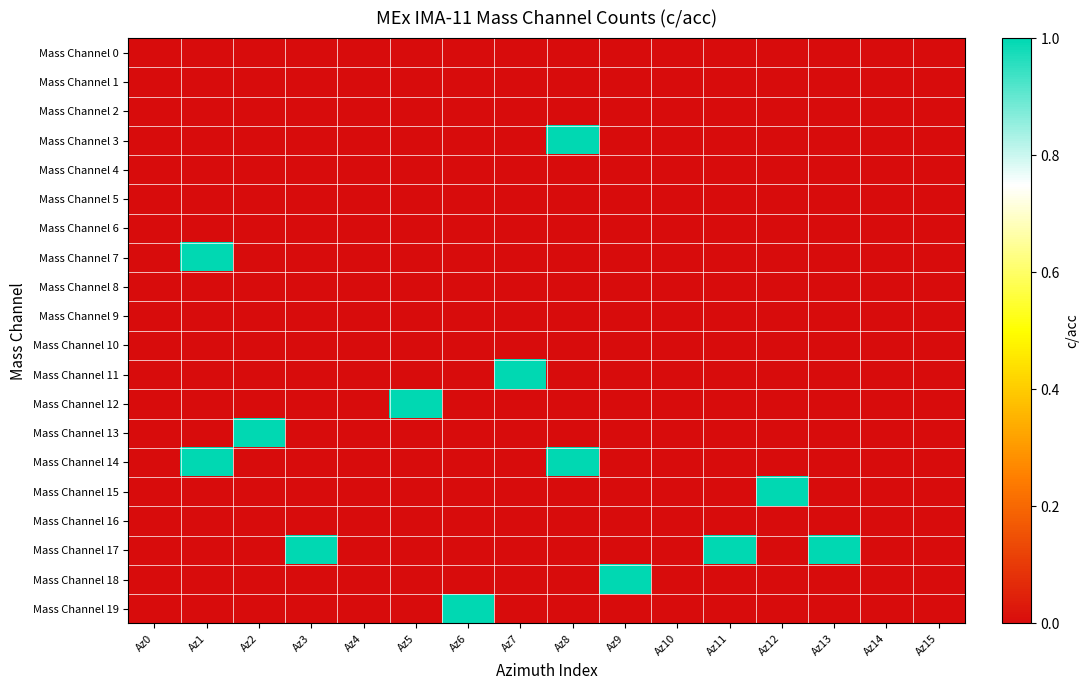

Between Az4 and Az7, which series saw the biggest shift?

Mass Channel 11